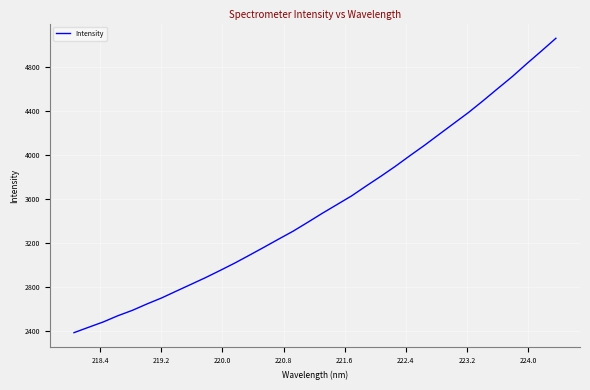

What is the greatest value displayed?

5061.9